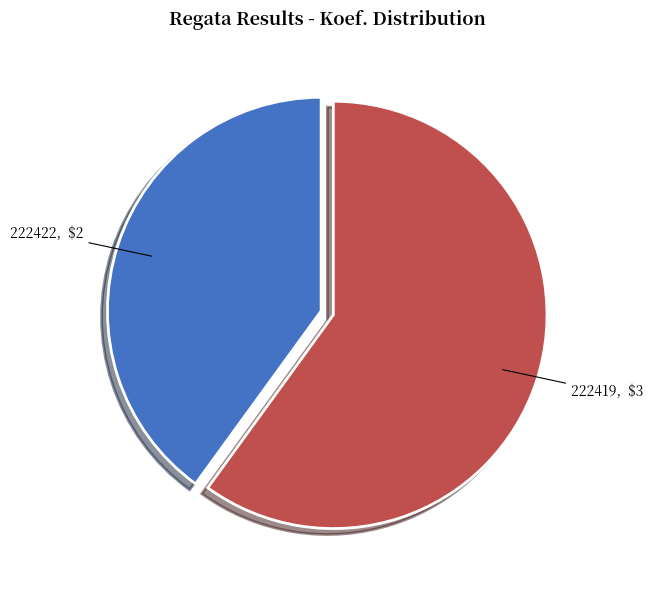

Which has a higher value, 222419 or 222422?

222419